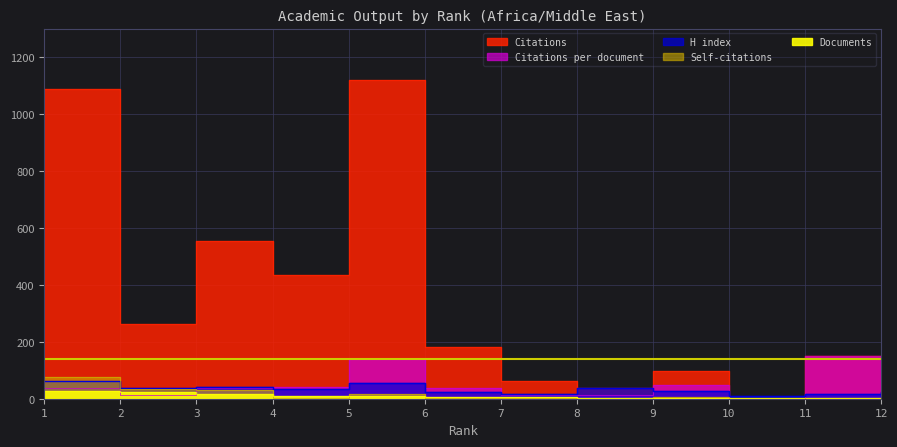

Rank the series by their maximum value, from highest to lowest.

Citations, Citations per document, Self-citations, H index, Documents